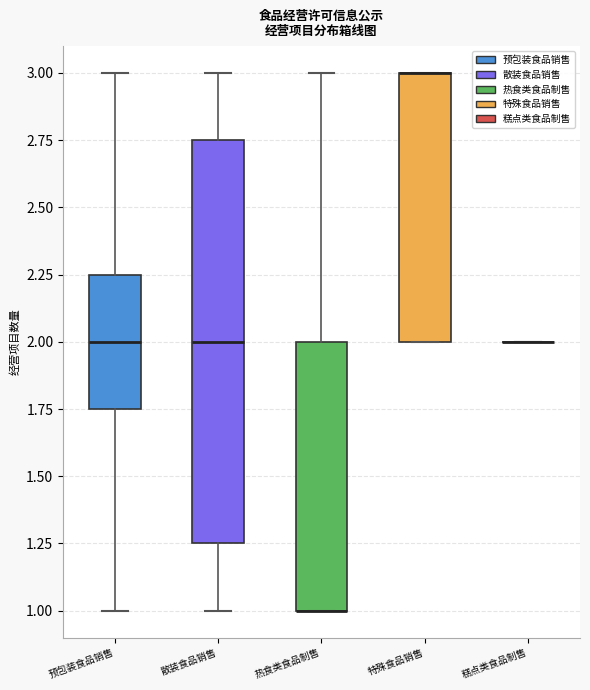

Reading left to right, read every box against the y-axis: the position of its median line, the range the box covers, and the ends of its whiskers. The values are not printed on the chart, so give them approximately, as read against the axis.

预包装食品销售: median 2.00, box 1.75 to 2.25, whiskers 1.00 to 3.00
散装食品销售: median 2.00, box 1.25 to 2.75, whiskers 1.00 to 3.00
热食类食品制售: median 1.00 (drawn on the box's lower edge), box 1.00 to 2.00, whiskers 1.00 to 3.00
特殊食品销售: median 3.00 (drawn on the box's upper edge), box 2.00 to 3.00, whiskers 2.00 to 3.00
糕点类食品制售: box collapsed to a line at 2.00, whiskers 2.00 to 2.00